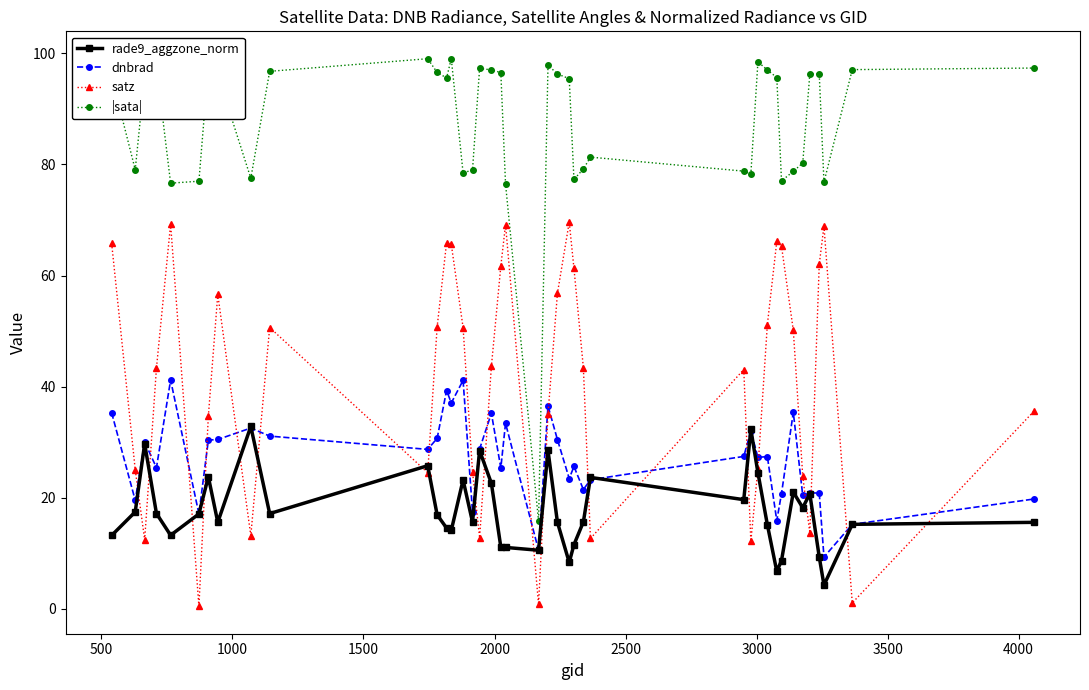

How many interior local valleys does the satz series have?

10